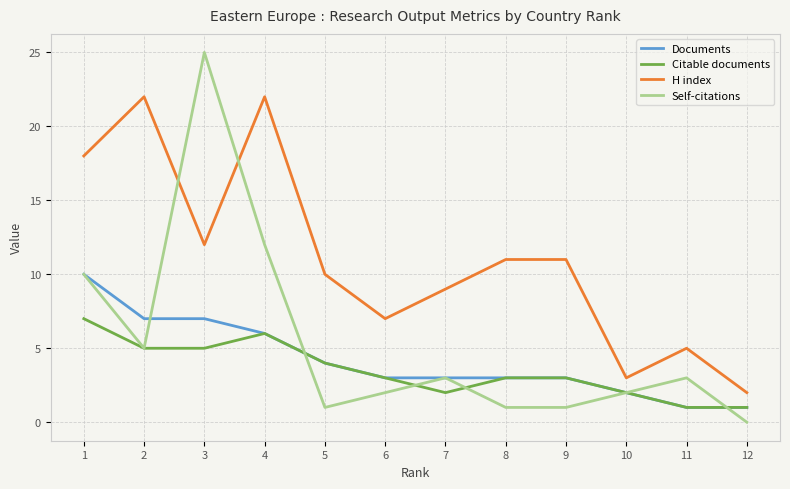

At 3, list the series in order from largest to smallest.

Self-citations, H index, Documents, Citable documents